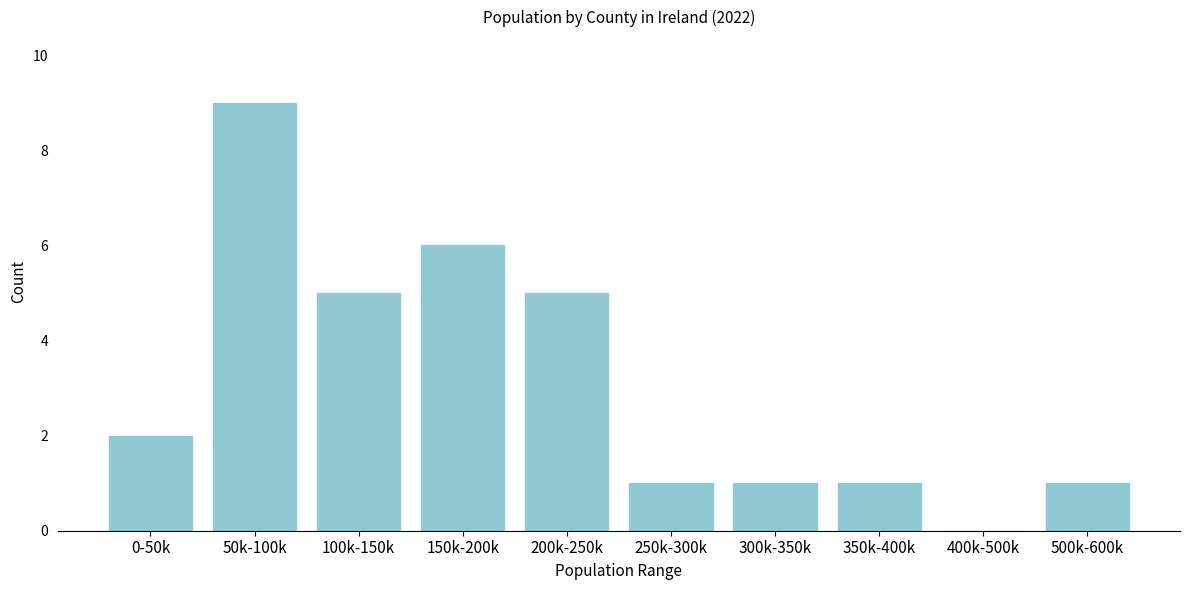

Reading left to right, transcribe all the data shown in this chart.

0-50k=2	50k-100k=9	100k-150k=5	150k-200k=6	200k-250k=5	250k-300k=1	300k-350k=1	350k-400k=1	400k-500k=0	500k-600k=1